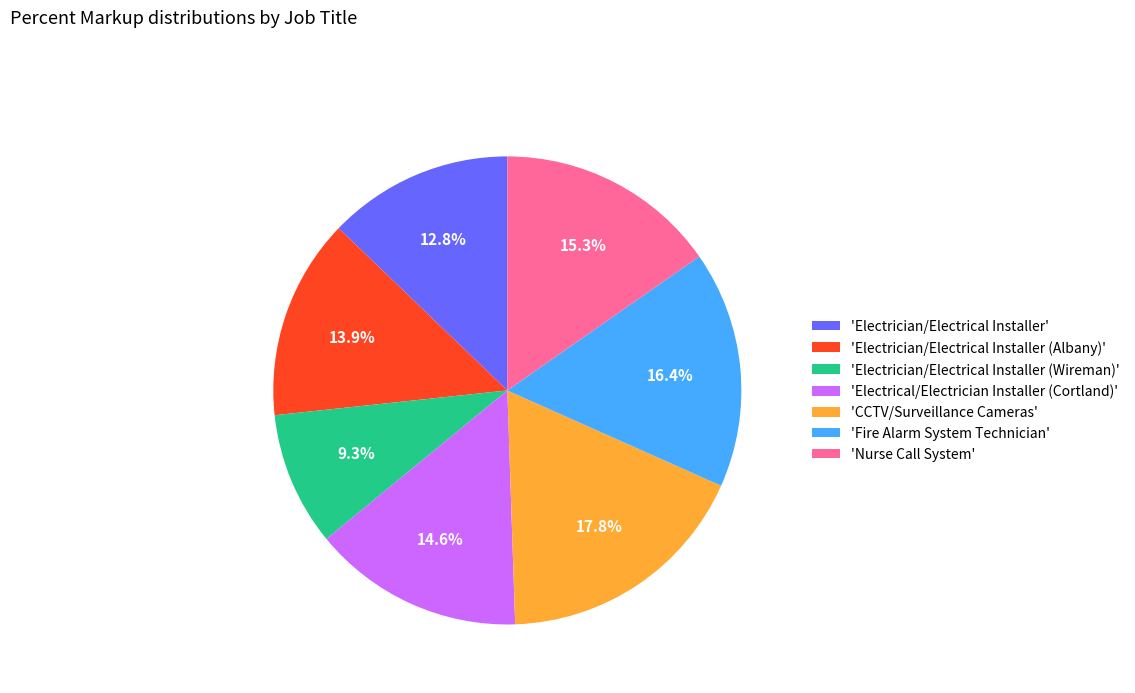

What is the smallest slice in the pie chart?

'Electrician/Electrical Installer (Wireman)'